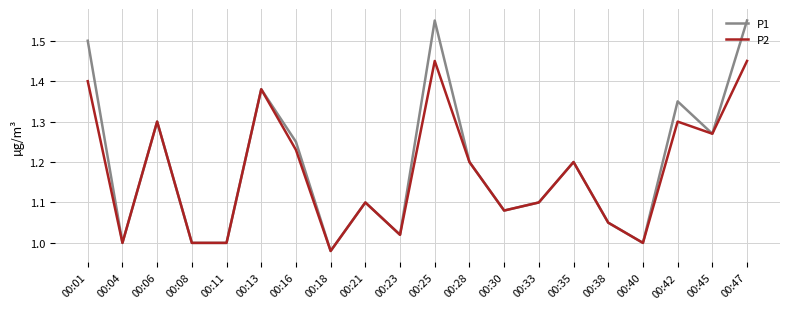

Does the chart display data point markers on the line(s)?

No